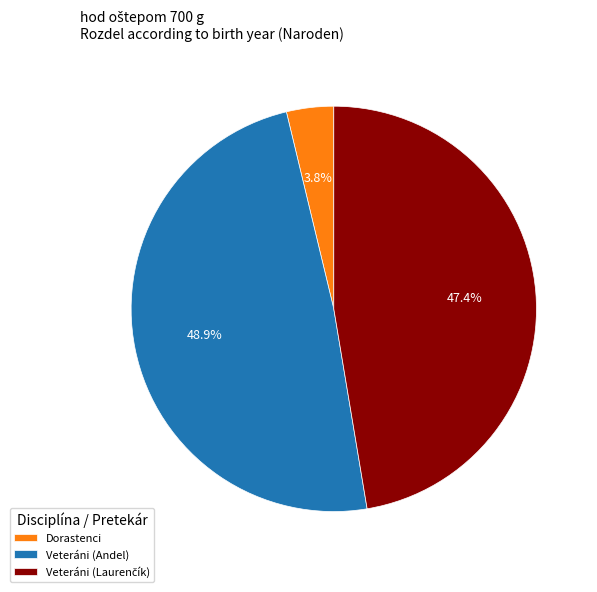

Which category has the smallest portion of the pie?

Dorastenci